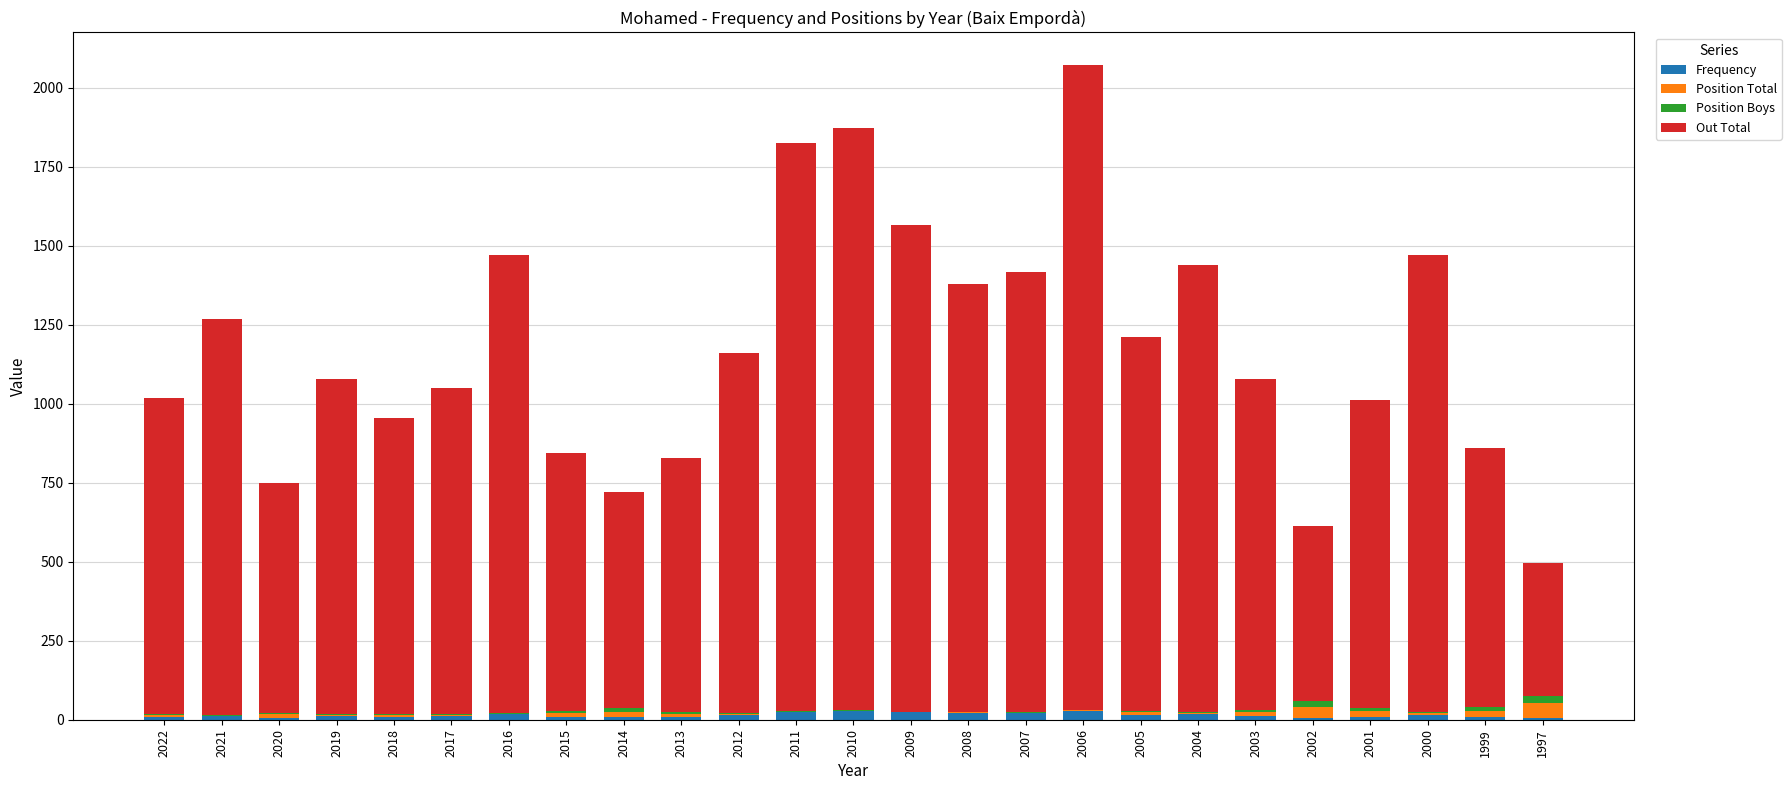

At which category is the sum across all series the highest?

2006